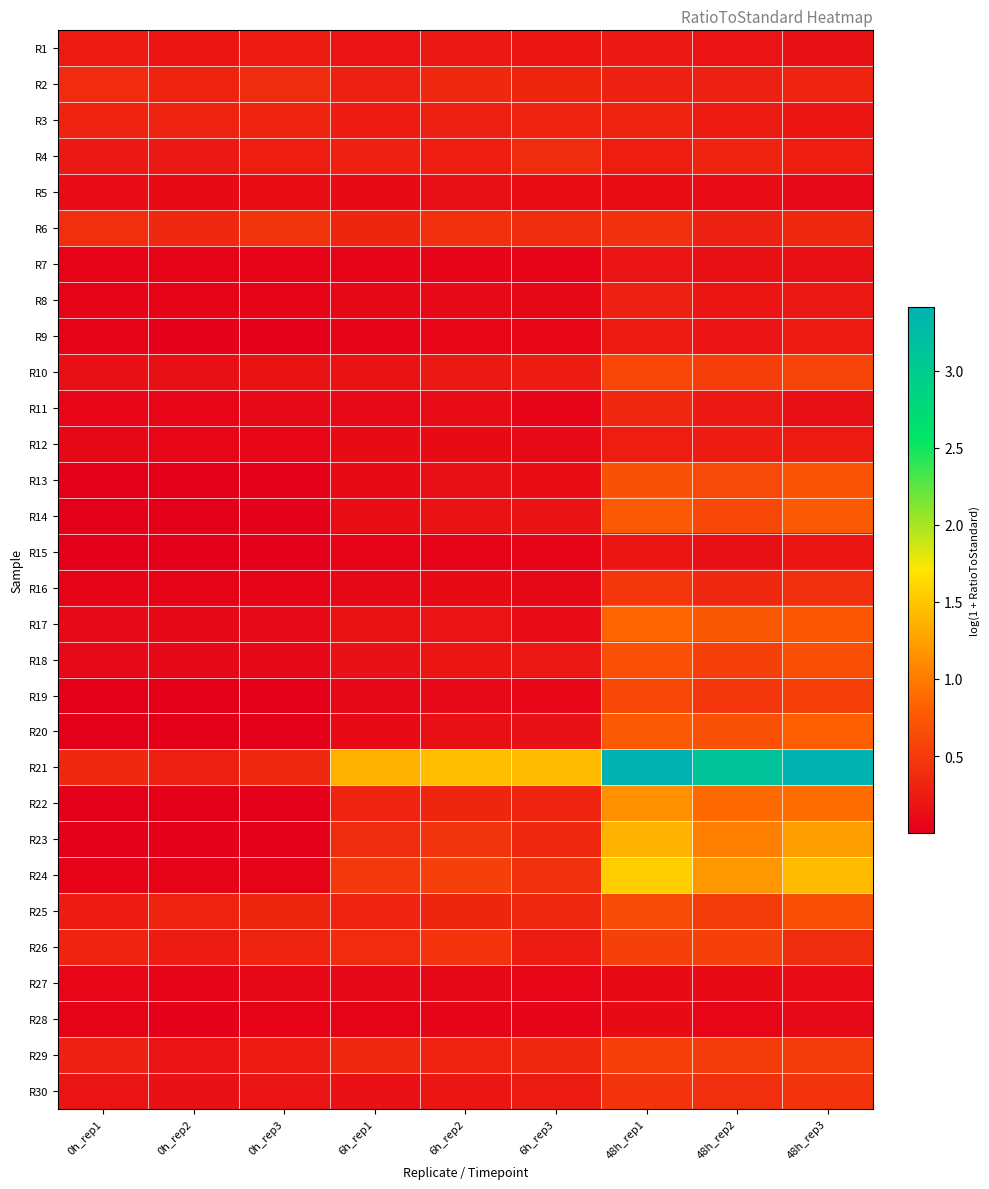

Reading left to right, extract all data points from this chart.

R1: 0h_rep1=0.2	0h_rep2=0.2	0h_rep3=0.2	6h_rep1=0.2	6h_rep2=0.2	6h_rep3=0.2	48h_rep1=0.2	48h_rep2=0.2	48h_rep3=0.2
R2: 0h_rep1=0.4	0h_rep2=0.3	0h_rep3=0.4	6h_rep1=0.3	6h_rep2=0.4	6h_rep3=0.3	48h_rep1=0.3	48h_rep2=0.3	48h_rep3=0.3
R3: 0h_rep1=0.3	0h_rep2=0.3	0h_rep3=0.3	6h_rep1=0.2	6h_rep2=0.3	6h_rep3=0.3	48h_rep1=0.3	48h_rep2=0.2	48h_rep3=0.2
R4: 0h_rep1=0.2	0h_rep2=0.2	0h_rep3=0.3	6h_rep1=0.3	6h_rep2=0.3	6h_rep3=0.4	48h_rep1=0.3	48h_rep2=0.3	48h_rep3=0.3
R5: 0h_rep1=0.1	0h_rep2=0.1	0h_rep3=0.1	6h_rep1=0.1	6h_rep2=0.1	6h_rep3=0.1	48h_rep1=0.1	48h_rep2=0.1	48h_rep3=0.1
R6: 0h_rep1=0.4	0h_rep2=0.4	0h_rep3=0.5	6h_rep1=0.3	6h_rep2=0.4	6h_rep3=0.4	48h_rep1=0.4	48h_rep2=0.3	48h_rep3=0.4
R7: 0h_rep1=0.0	0h_rep2=0.0	0h_rep3=0.0	6h_rep1=0.1	6h_rep2=0.1	6h_rep3=0.0	48h_rep1=0.2	48h_rep2=0.1	48h_rep3=0.2
R8: 0h_rep1=0.0	0h_rep2=0.0	0h_rep3=0.0	6h_rep1=0.1	6h_rep2=0.1	6h_rep3=0.1	48h_rep1=0.3	48h_rep2=0.2	48h_rep3=0.2
R9: 0h_rep1=0.0	0h_rep2=0.0	0h_rep3=0.0	6h_rep1=0.1	6h_rep2=0.1	6h_rep3=0.1	48h_rep1=0.2	48h_rep2=0.2	48h_rep3=0.2
R10: 0h_rep1=0.1	0h_rep2=0.1	0h_rep3=0.2	6h_rep1=0.2	6h_rep2=0.2	6h_rep3=0.3	48h_rep1=0.6	48h_rep2=0.5	48h_rep3=0.6
R11: 0h_rep1=0.1	0h_rep2=0.1	0h_rep3=0.1	6h_rep1=0.1	6h_rep2=0.1	6h_rep3=0.1	48h_rep1=0.3	48h_rep2=0.2	48h_rep3=0.1
R12: 0h_rep1=0.1	0h_rep2=0.1	0h_rep3=0.1	6h_rep1=0.1	6h_rep2=0.1	6h_rep3=0.1	48h_rep1=0.3	48h_rep2=0.2	48h_rep3=0.2
R13: 0h_rep1=0.0	0h_rep2=0.0	0h_rep3=0.0	6h_rep1=0.1	6h_rep2=0.1	6h_rep3=0.1	48h_rep1=0.7	48h_rep2=0.6	48h_rep3=0.7
R14: 0h_rep1=0.0	0h_rep2=0.0	0h_rep3=0.0	6h_rep1=0.1	6h_rep2=0.2	6h_rep3=0.2	48h_rep1=0.8	48h_rep2=0.6	48h_rep3=0.8
R15: 0h_rep1=0.0	0h_rep2=0.0	0h_rep3=0.0	6h_rep1=0.0	6h_rep2=0.0	6h_rep3=0.0	48h_rep1=0.2	48h_rep2=0.1	48h_rep3=0.2
R16: 0h_rep1=0.0	0h_rep2=0.0	0h_rep3=0.0	6h_rep1=0.1	6h_rep2=0.1	6h_rep3=0.1	48h_rep1=0.5	48h_rep2=0.4	48h_rep3=0.4
R17: 0h_rep1=0.1	0h_rep2=0.1	0h_rep3=0.1	6h_rep1=0.2	6h_rep2=0.2	6h_rep3=0.1	48h_rep1=0.9	48h_rep2=0.7	48h_rep3=0.7
R18: 0h_rep1=0.1	0h_rep2=0.1	0h_rep3=0.1	6h_rep1=0.2	6h_rep2=0.2	6h_rep3=0.2	48h_rep1=0.7	48h_rep2=0.6	48h_rep3=0.7
R19: 0h_rep1=0.0	0h_rep2=0.0	0h_rep3=0.0	6h_rep1=0.1	6h_rep2=0.1	6h_rep3=0.1	48h_rep1=0.6	48h_rep2=0.5	48h_rep3=0.5
R20: 0h_rep1=0.0	0h_rep2=0.0	0h_rep3=0.0	6h_rep1=0.1	6h_rep2=0.1	6h_rep3=0.2	48h_rep1=0.8	48h_rep2=0.7	48h_rep3=0.8
R21: 0h_rep1=0.4	0h_rep2=0.3	0h_rep3=0.4	6h_rep1=1.4	6h_rep2=1.5	6h_rep3=1.4	48h_rep1=3.4	48h_rep2=3.1	48h_rep3=3.4
R22: 0h_rep1=0.0	0h_rep2=0.0	0h_rep3=0.0	6h_rep1=0.3	6h_rep2=0.3	6h_rep3=0.3	48h_rep1=1.1	48h_rep2=0.9	48h_rep3=0.9
R23: 0h_rep1=0.0	0h_rep2=0.0	0h_rep3=0.0	6h_rep1=0.4	6h_rep2=0.4	6h_rep3=0.3	48h_rep1=1.4	48h_rep2=1.0	48h_rep3=1.3
R24: 0h_rep1=0.0	0h_rep2=0.0	0h_rep3=0.0	6h_rep1=0.5	6h_rep2=0.6	6h_rep3=0.4	48h_rep1=1.5	48h_rep2=1.2	48h_rep3=1.4
R25: 0h_rep1=0.2	0h_rep2=0.3	0h_rep3=0.3	6h_rep1=0.3	6h_rep2=0.3	6h_rep3=0.4	48h_rep1=0.7	48h_rep2=0.5	48h_rep3=0.7
R26: 0h_rep1=0.3	0h_rep2=0.2	0h_rep3=0.3	6h_rep1=0.4	6h_rep2=0.4	6h_rep3=0.3	48h_rep1=0.6	48h_rep2=0.5	48h_rep3=0.4
R27: 0h_rep1=0.1	0h_rep2=0.1	0h_rep3=0.1	6h_rep1=0.1	6h_rep2=0.1	6h_rep3=0.1	48h_rep1=0.1	48h_rep2=0.1	48h_rep3=0.1
R28: 0h_rep1=0.0	0h_rep2=0.0	0h_rep3=0.0	6h_rep1=0.0	6h_rep2=0.0	6h_rep3=0.0	48h_rep1=0.1	48h_rep2=0.1	48h_rep3=0.1
R29: 0h_rep1=0.3	0h_rep2=0.2	0h_rep3=0.2	6h_rep1=0.4	6h_rep2=0.3	6h_rep3=0.3	48h_rep1=0.6	48h_rep2=0.5	48h_rep3=0.5
R30: 0h_rep1=0.2	0h_rep2=0.2	0h_rep3=0.2	6h_rep1=0.2	6h_rep2=0.2	6h_rep3=0.2	48h_rep1=0.4	48h_rep2=0.4	48h_rep3=0.4